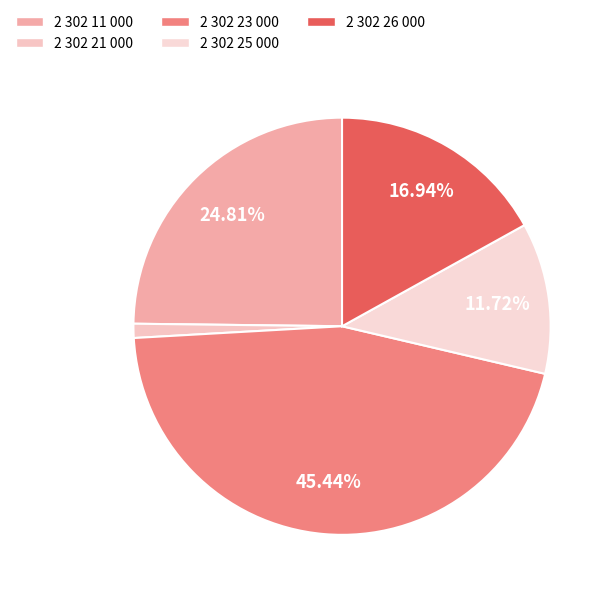

Count the number of slices in the pie.

5